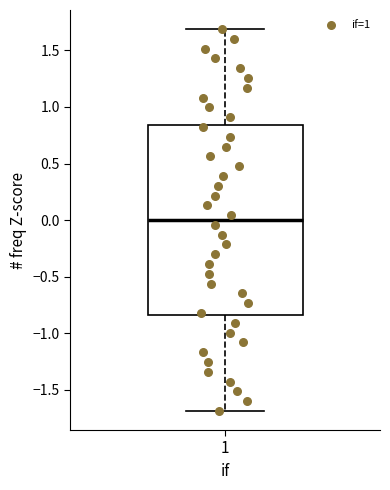

Transcribe this box plot: give where the median line is, the range the box spans, and where the two whiskers end, as read against the y-axis. The values are not printed on the chart, so give them approximately, as read against the axis.

median 0.00, box -0.85 to 0.85, whiskers -1.70 to 1.70